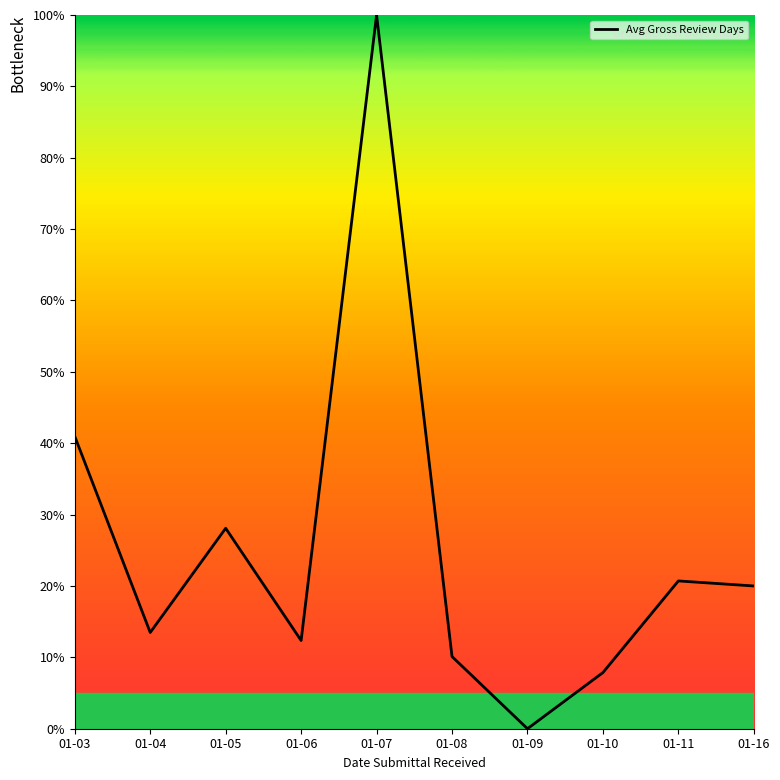

What is the difference between the maximum and minimum values?

100.0